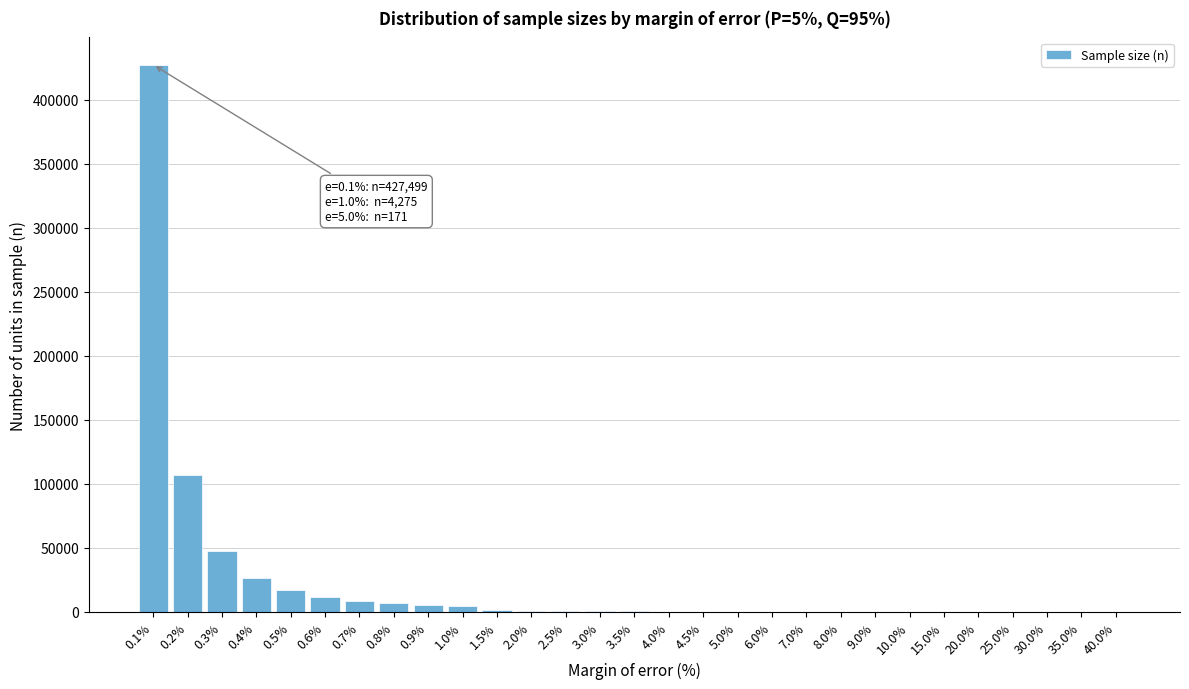

Where is the data nearest to the value 213751?

0.2%